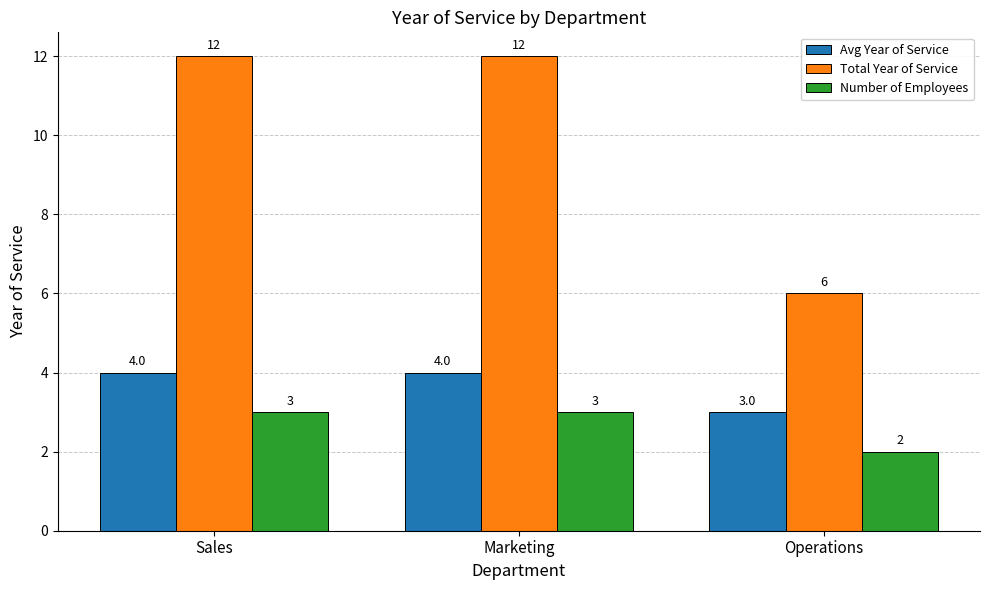

Which series has the largest range (max minus min)?

Total Year of Service